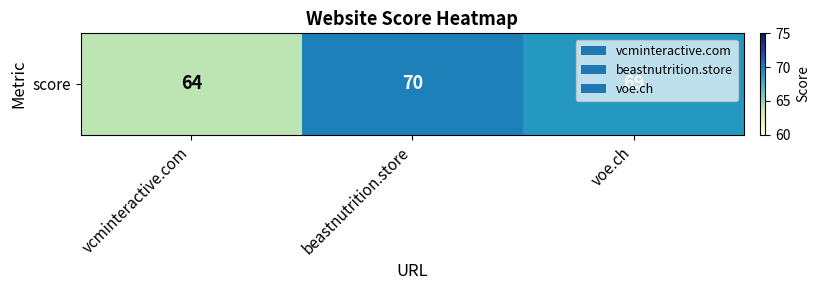

Where is the data nearest to the value 67?

voe.ch